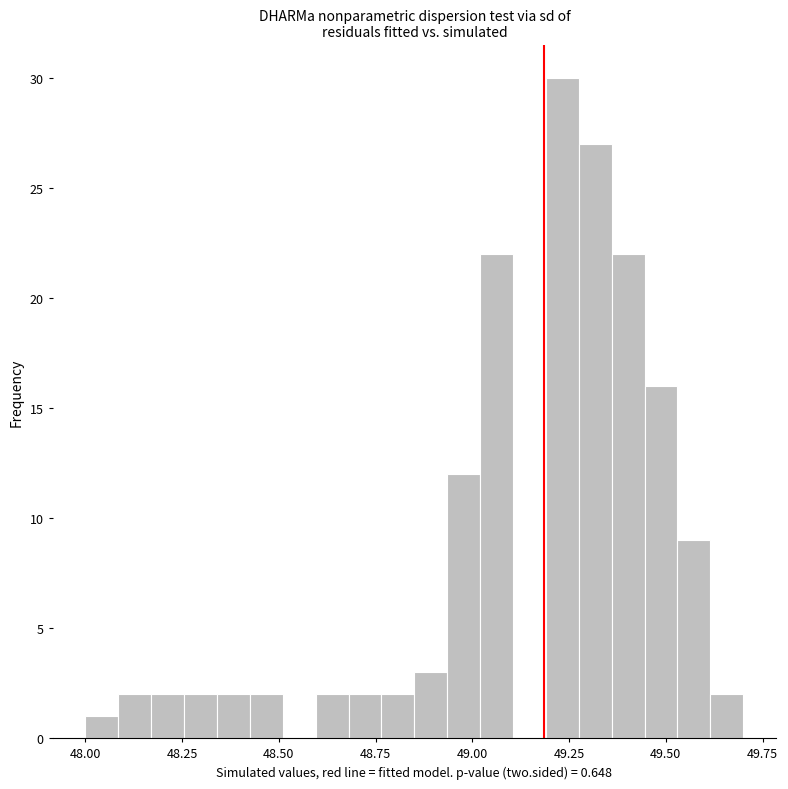

Around what value on the x-axis is the tallest bar? Give the approximate position of its centre, as read against the axis.

49.25